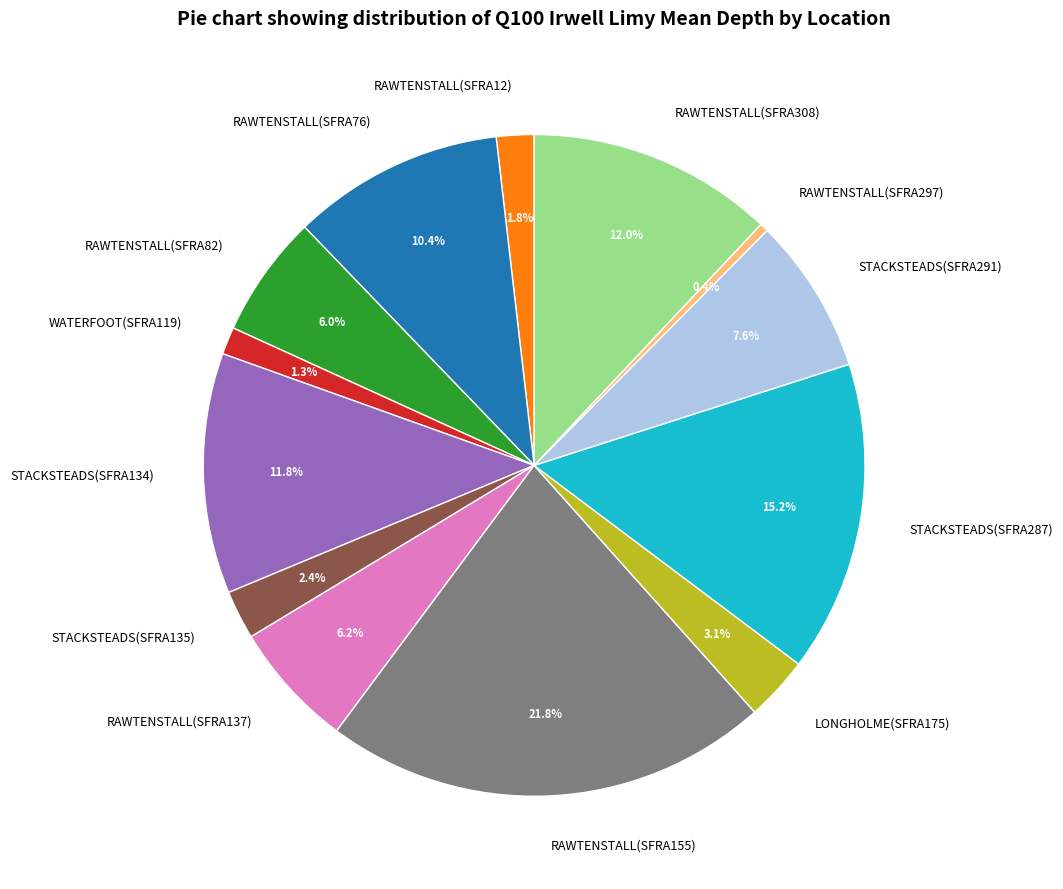

Between RAWTENSTALL(SFRA82) and RAWTENSTALL(SFRA297), which is larger?

RAWTENSTALL(SFRA82)